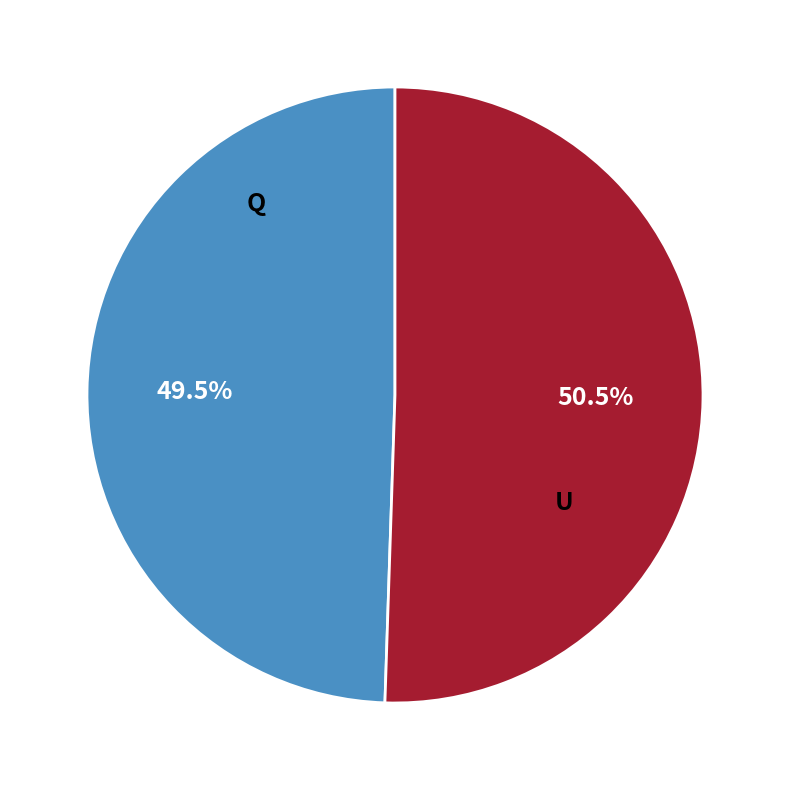

Does any single category account for the majority?

Yes